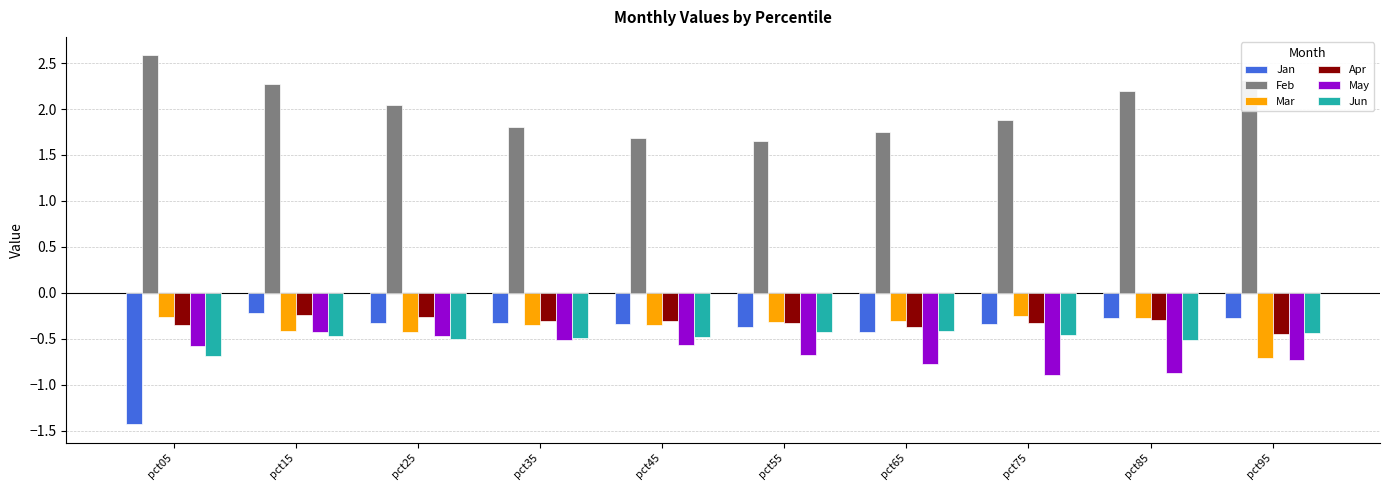

What is the difference between the Mar values at pct95 and pct85?

0.4